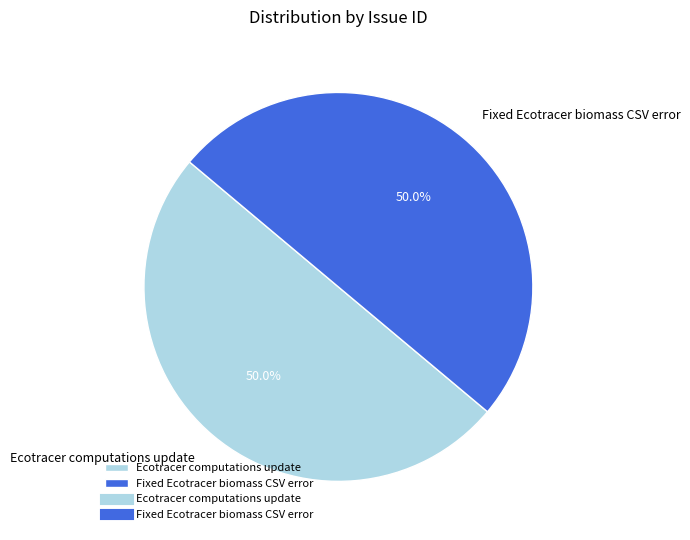

Approximately how many times larger is the value at Ecotracer computations update compared to Fixed Ecotracer biomass CSV error?

1.0